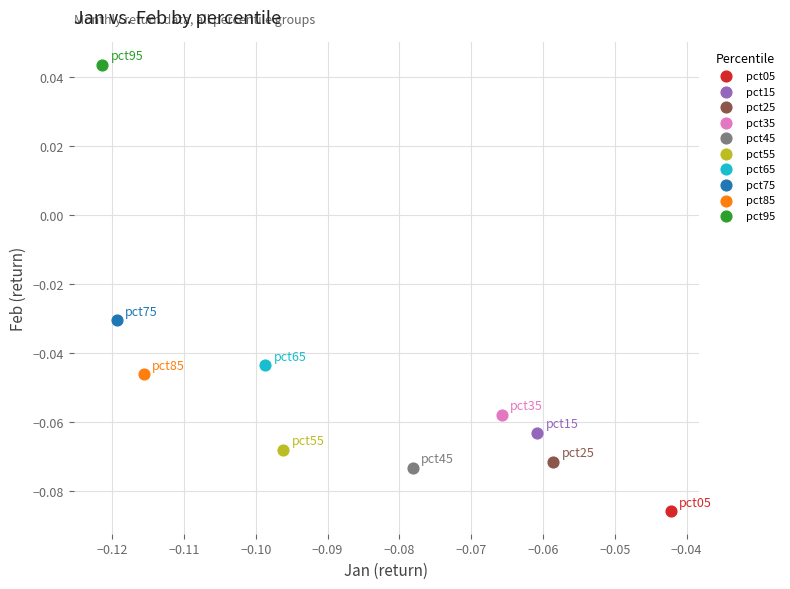

What are all the series names shown in the legend?

pct05, pct15, pct25, pct35, pct45, pct55, pct65, pct75, pct85, pct95